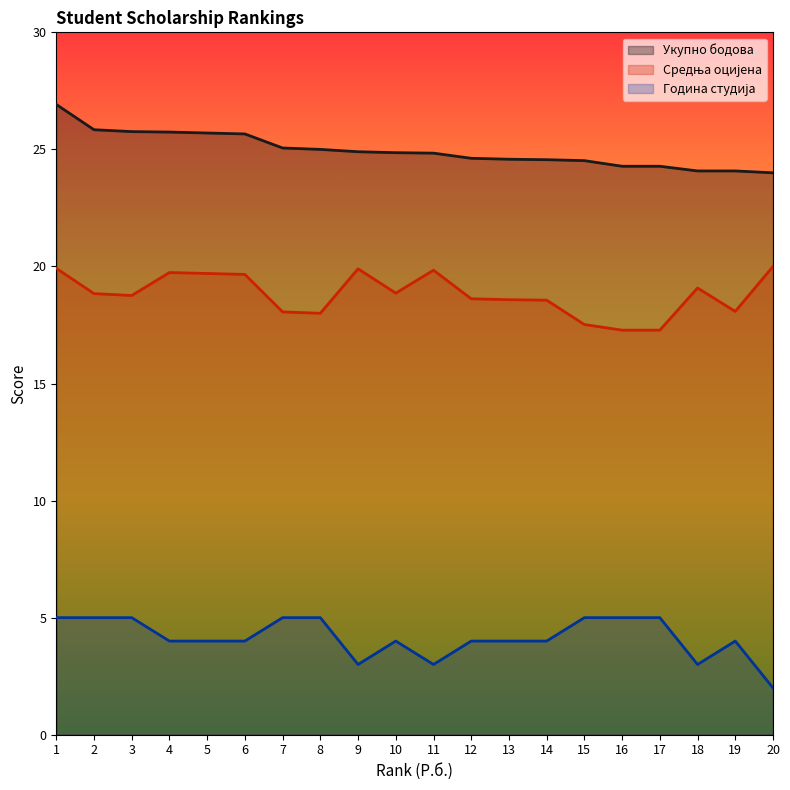

Reading left to right, list all the values displayed in this chart.

Укупно бодова: 26.9	25.8	25.8	25.7	25.7	25.7	25.1	25.0	24.9	24.9	24.8	24.6	24.6	24.6	24.5	24.3	24.3	24.1	24.1	24.0
Средња оцијена: 19.9	18.8	18.8	19.7	19.7	19.7	18.1	18.0	19.9	18.9	19.8	18.6	18.6	18.6	17.5	17.3	17.3	19.1	18.1	20.0
Година студија: 5.0	5.0	5.0	4.0	4.0	4.0	5.0	5.0	3.0	4.0	3.0	4.0	4.0	4.0	5.0	5.0	5.0	3.0	4.0	2.0